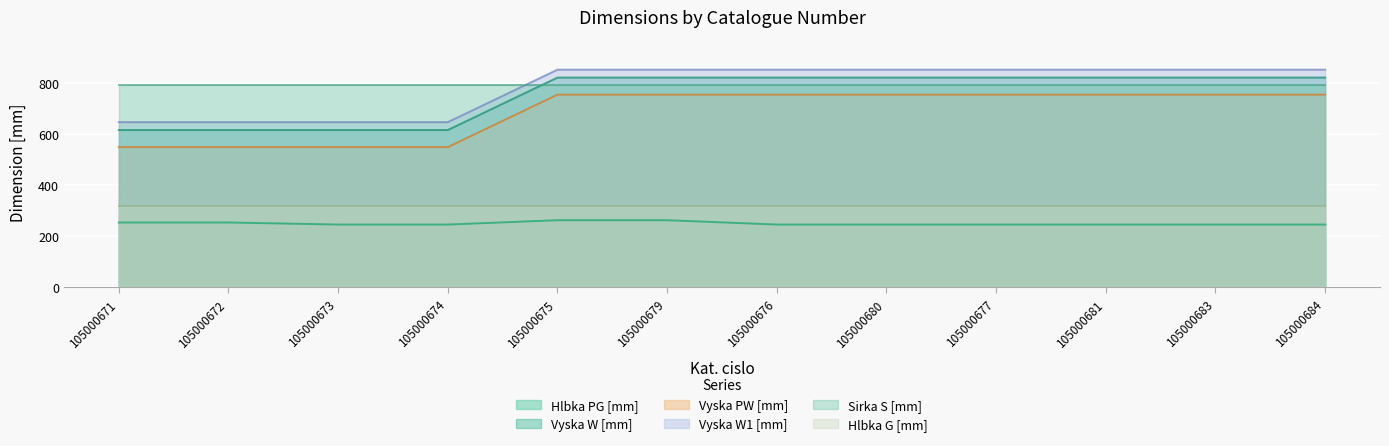

What value does the Vyska PW [mm] series have at 105000674?

550